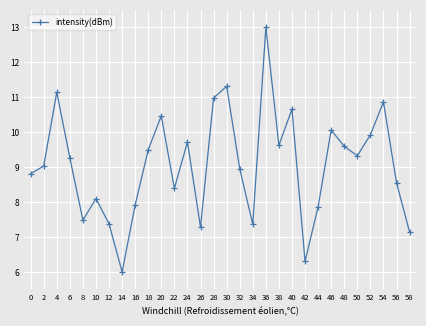

What is the value of the 17th point from the left?

9.0